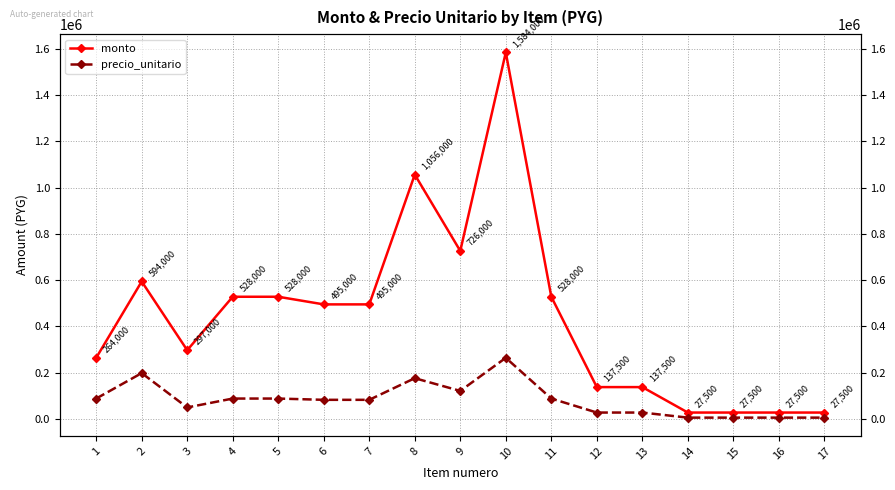

What value does the precio_unitario series have at 14, to the nearest 100?

5500